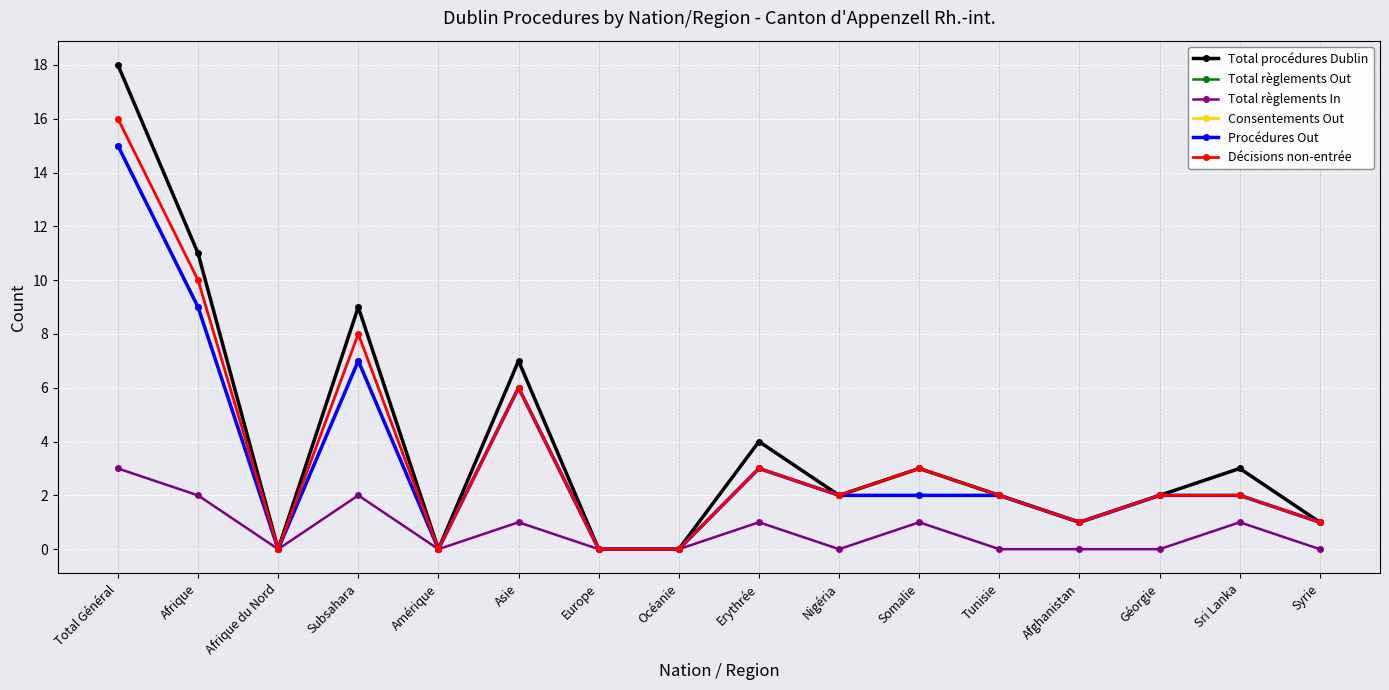

Is this an area chart (filled region under the line)?

No